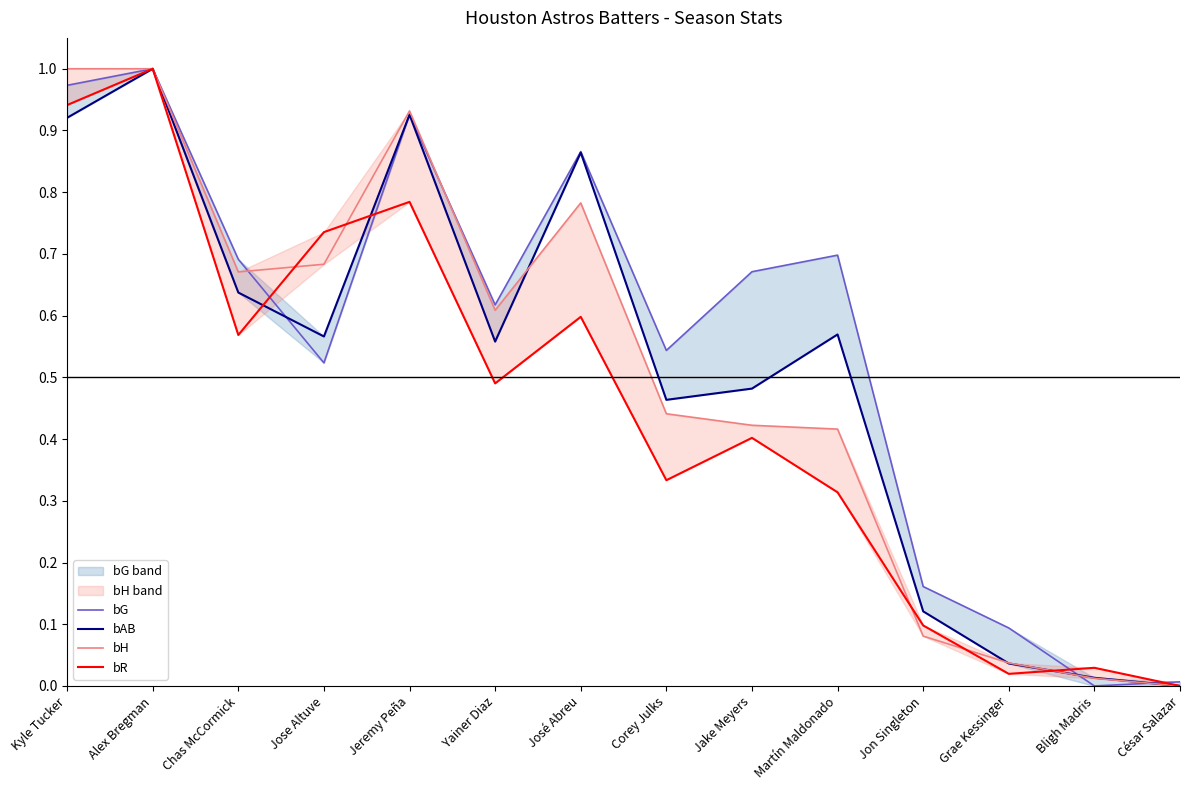

List the series in order of their peak value, highest first.

bG, bAB, bH, bR